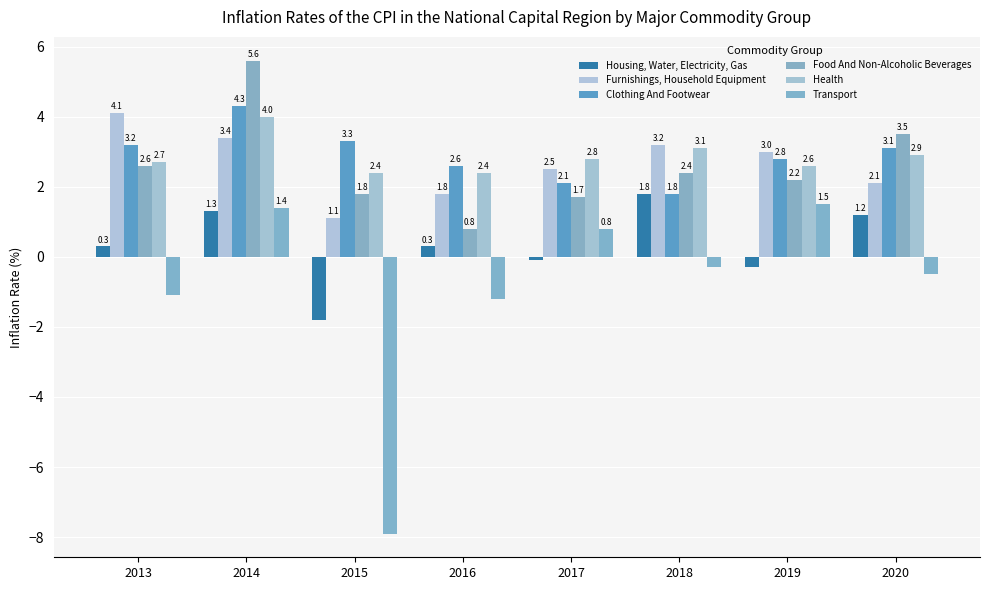

True or false: Food And Non-Alcoholic Beverages has a value of 3.5 at 2020.

True